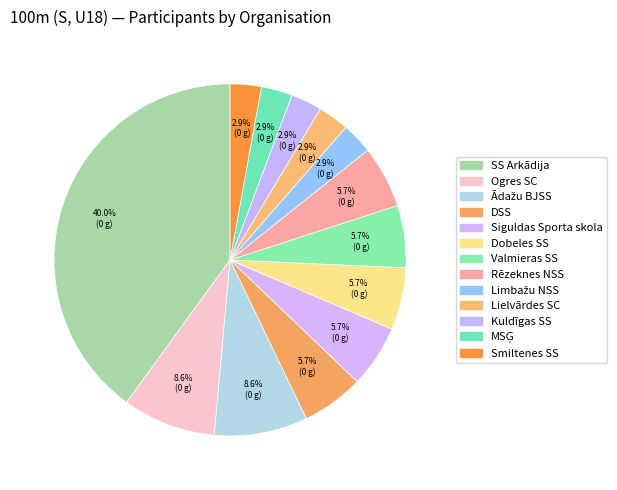

The SS Arkādija slice represents 40% of the pie. True or false?

True